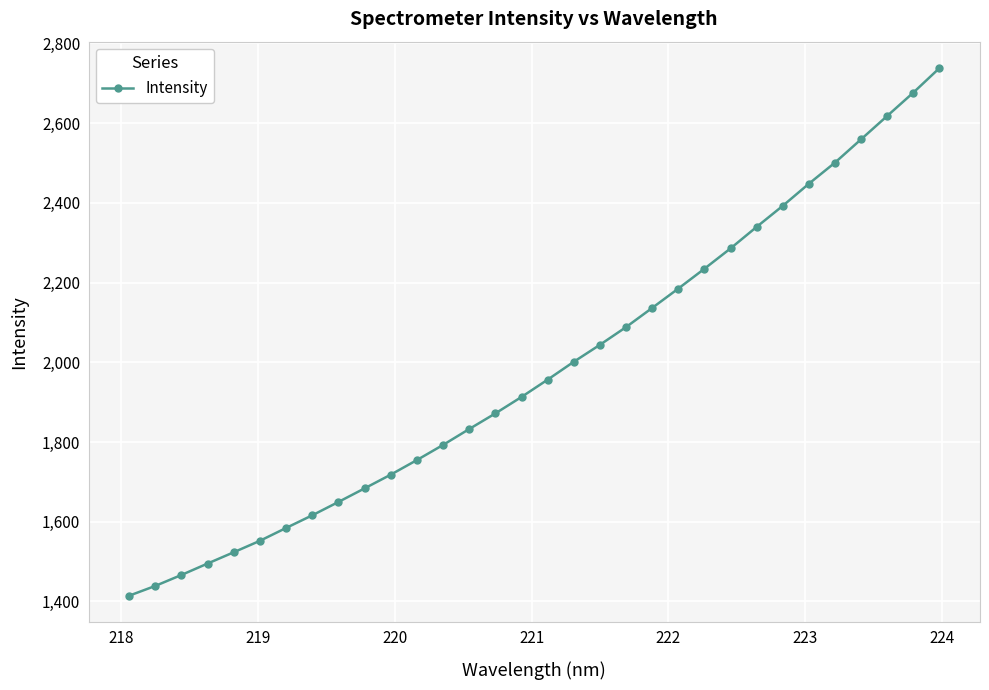

What is the minimum value shown in the chart?

1414.4